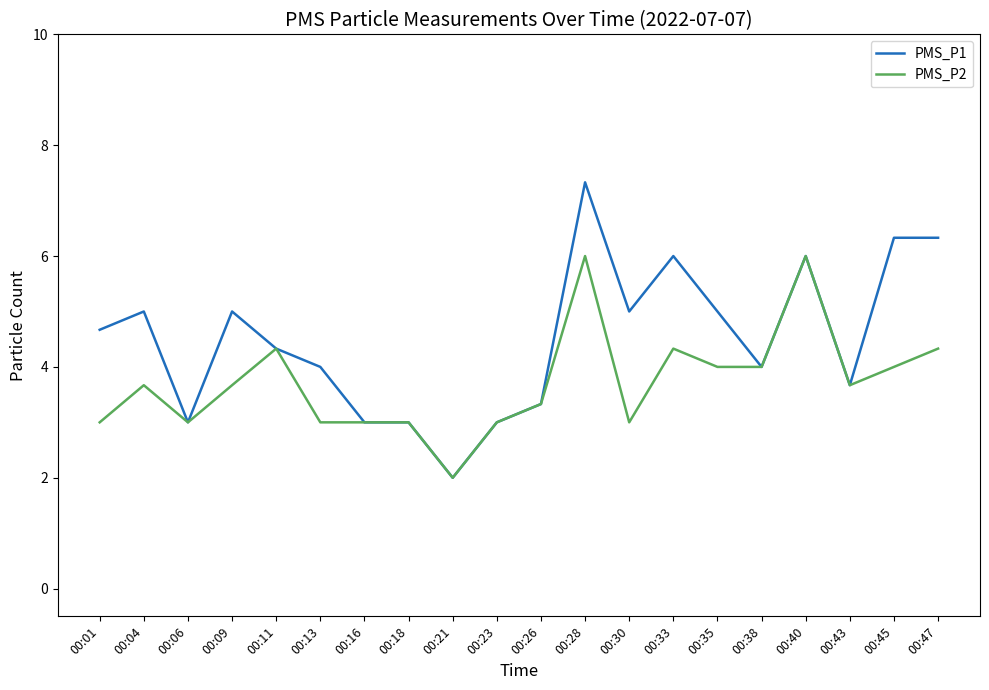

How many categories are shown in the chart?

20